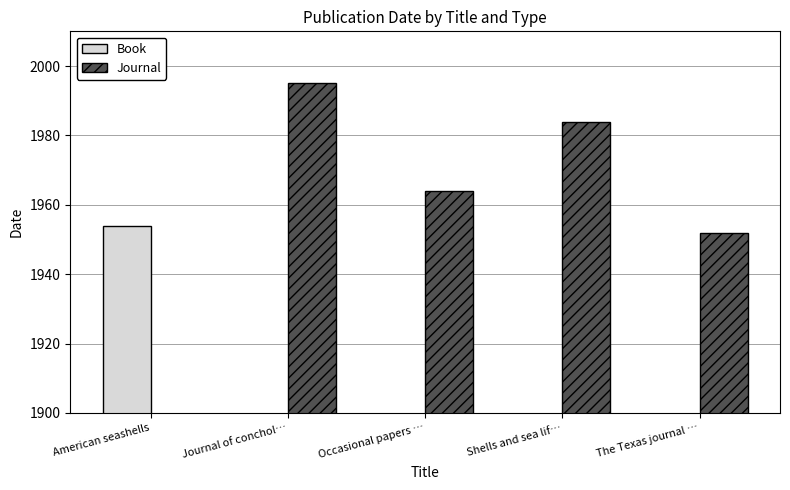

What is the value of the Journal bar at the 5th from the left?

1952